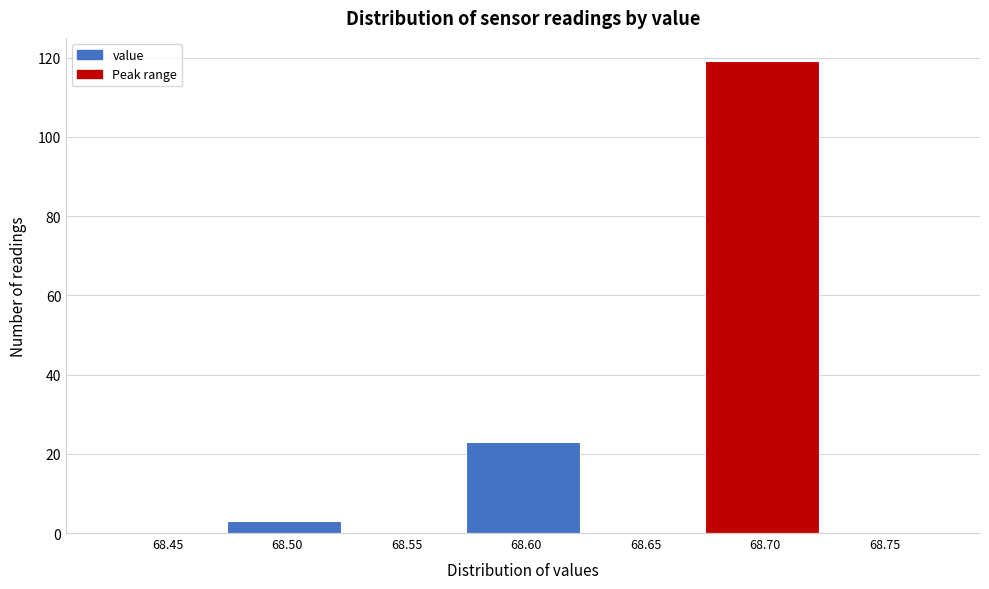

Reading left to right, list all the values displayed in this chart.

68.45=0	68.50=3	68.55=0	68.60=23	68.65=0	68.70=119	68.75=0